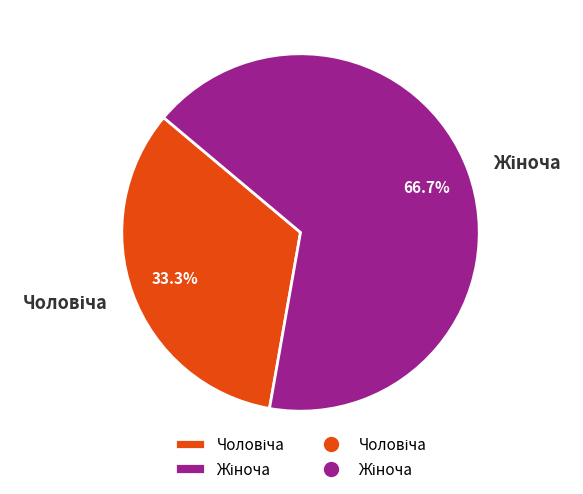

To the nearest percent, what is the difference between the Чоловіча and Жіноча slice percentages?

33%